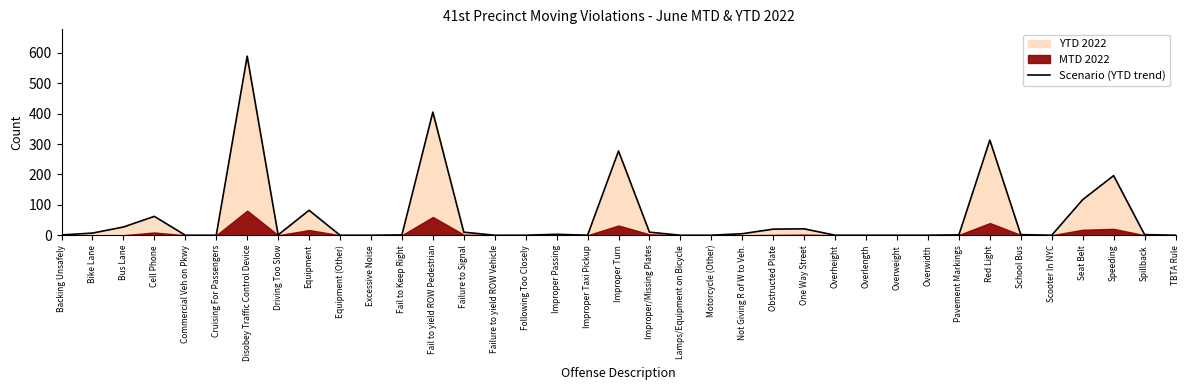

What is the maximum value shown in the chart?

589